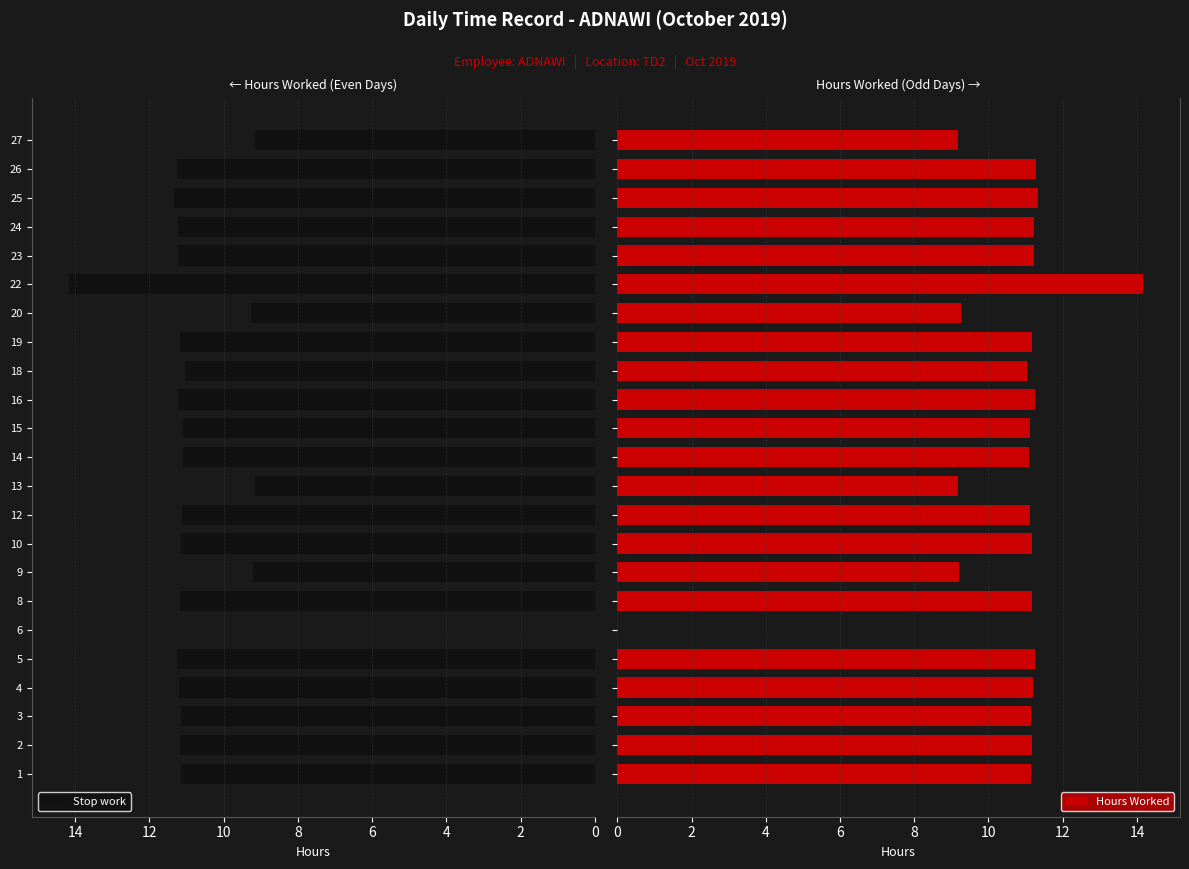

What is the average value of the Hours Worked series?

10.5